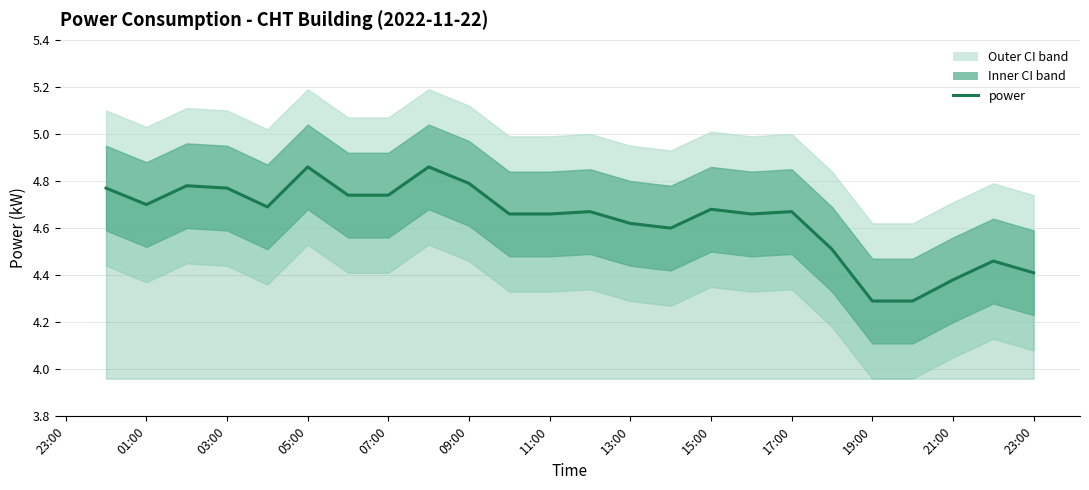

How many series are shown in this chart?

1